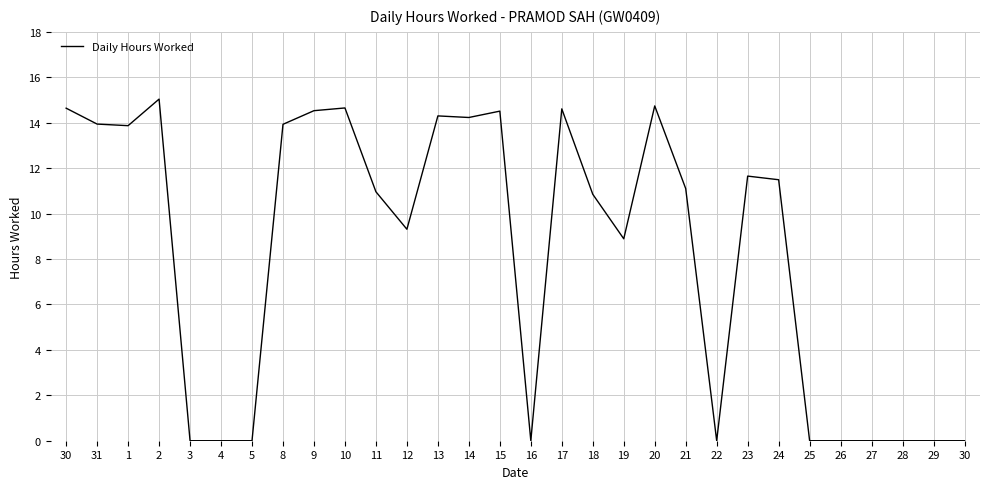

What is the difference between the maximum and minimum values?

15.0